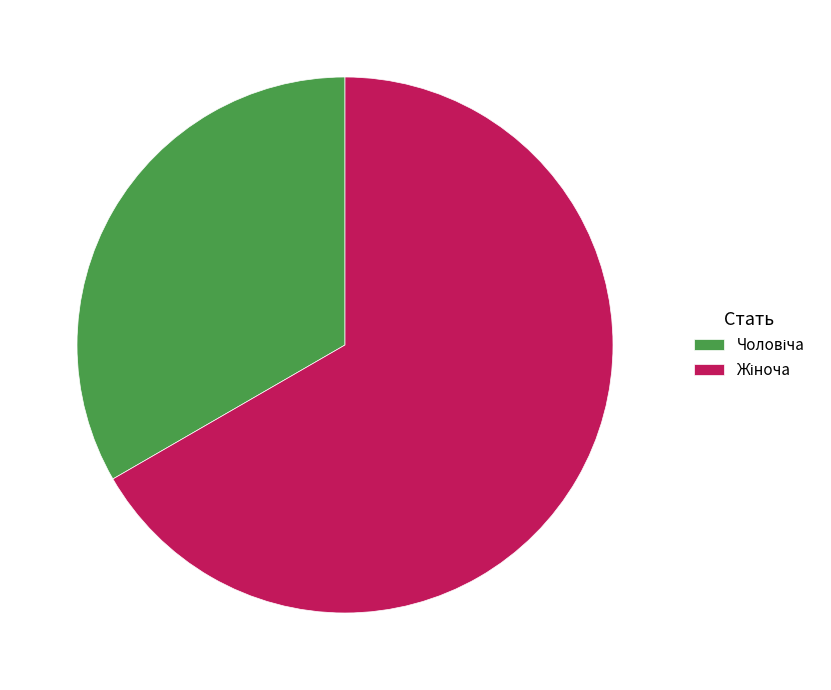

Does any single category account for the majority?

Yes